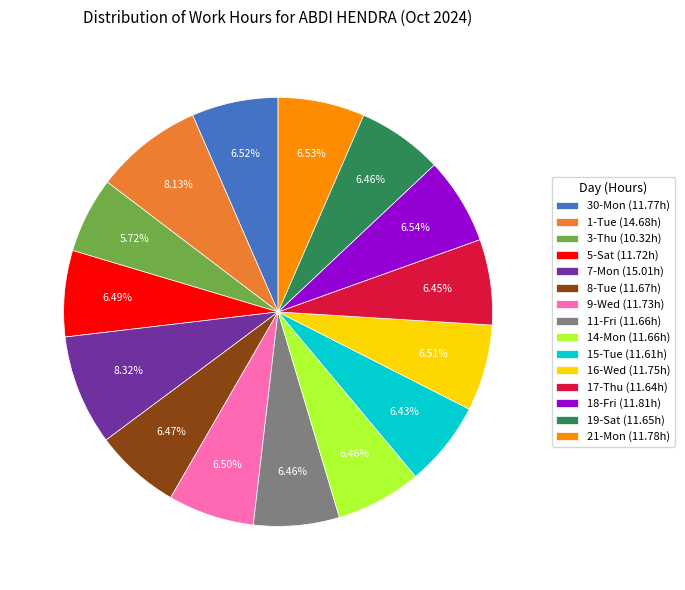

To the nearest percent, what percentage of the pie is 17-Thu?

6%